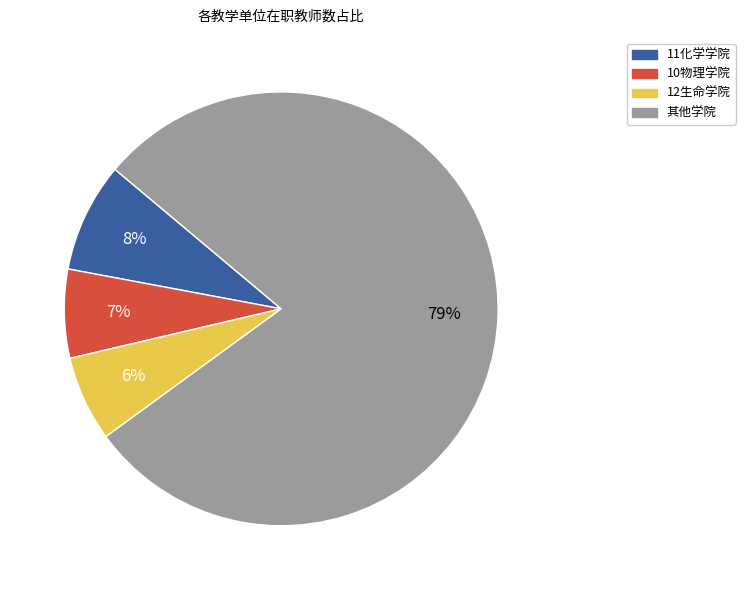

To the nearest percent, what is the average slice percentage?

25%